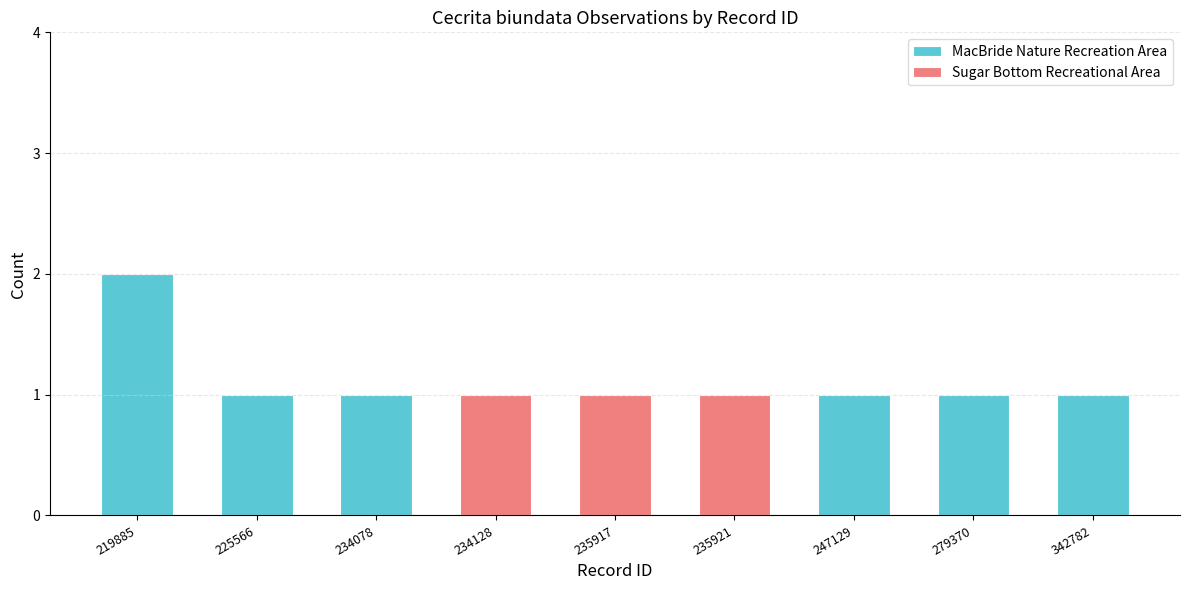

Where is the data nearest to the value 1?

225566